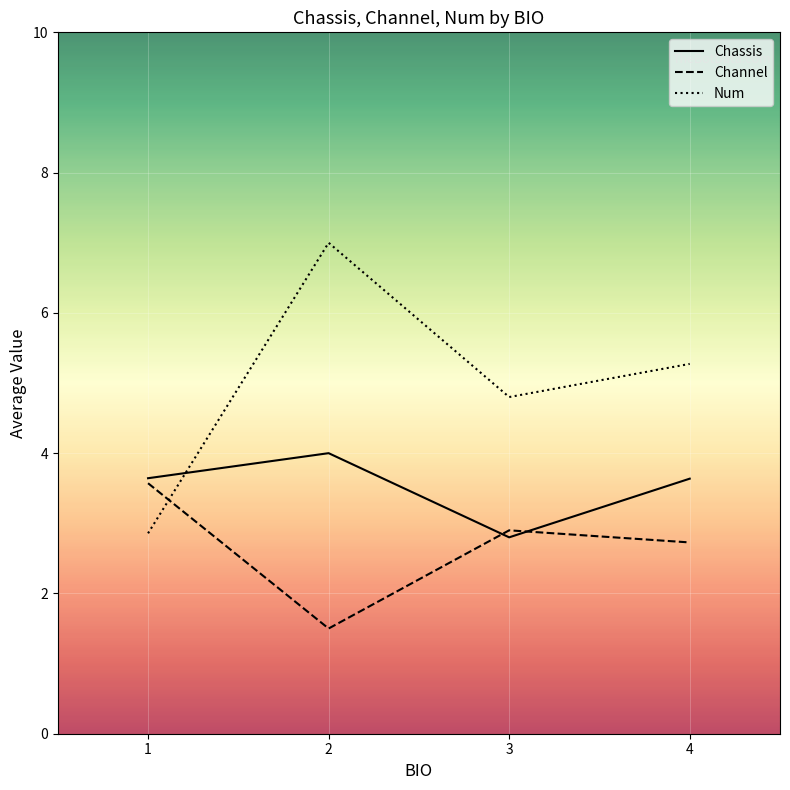

What is the difference between the maximum and second lowest values in the Num series?

2.2